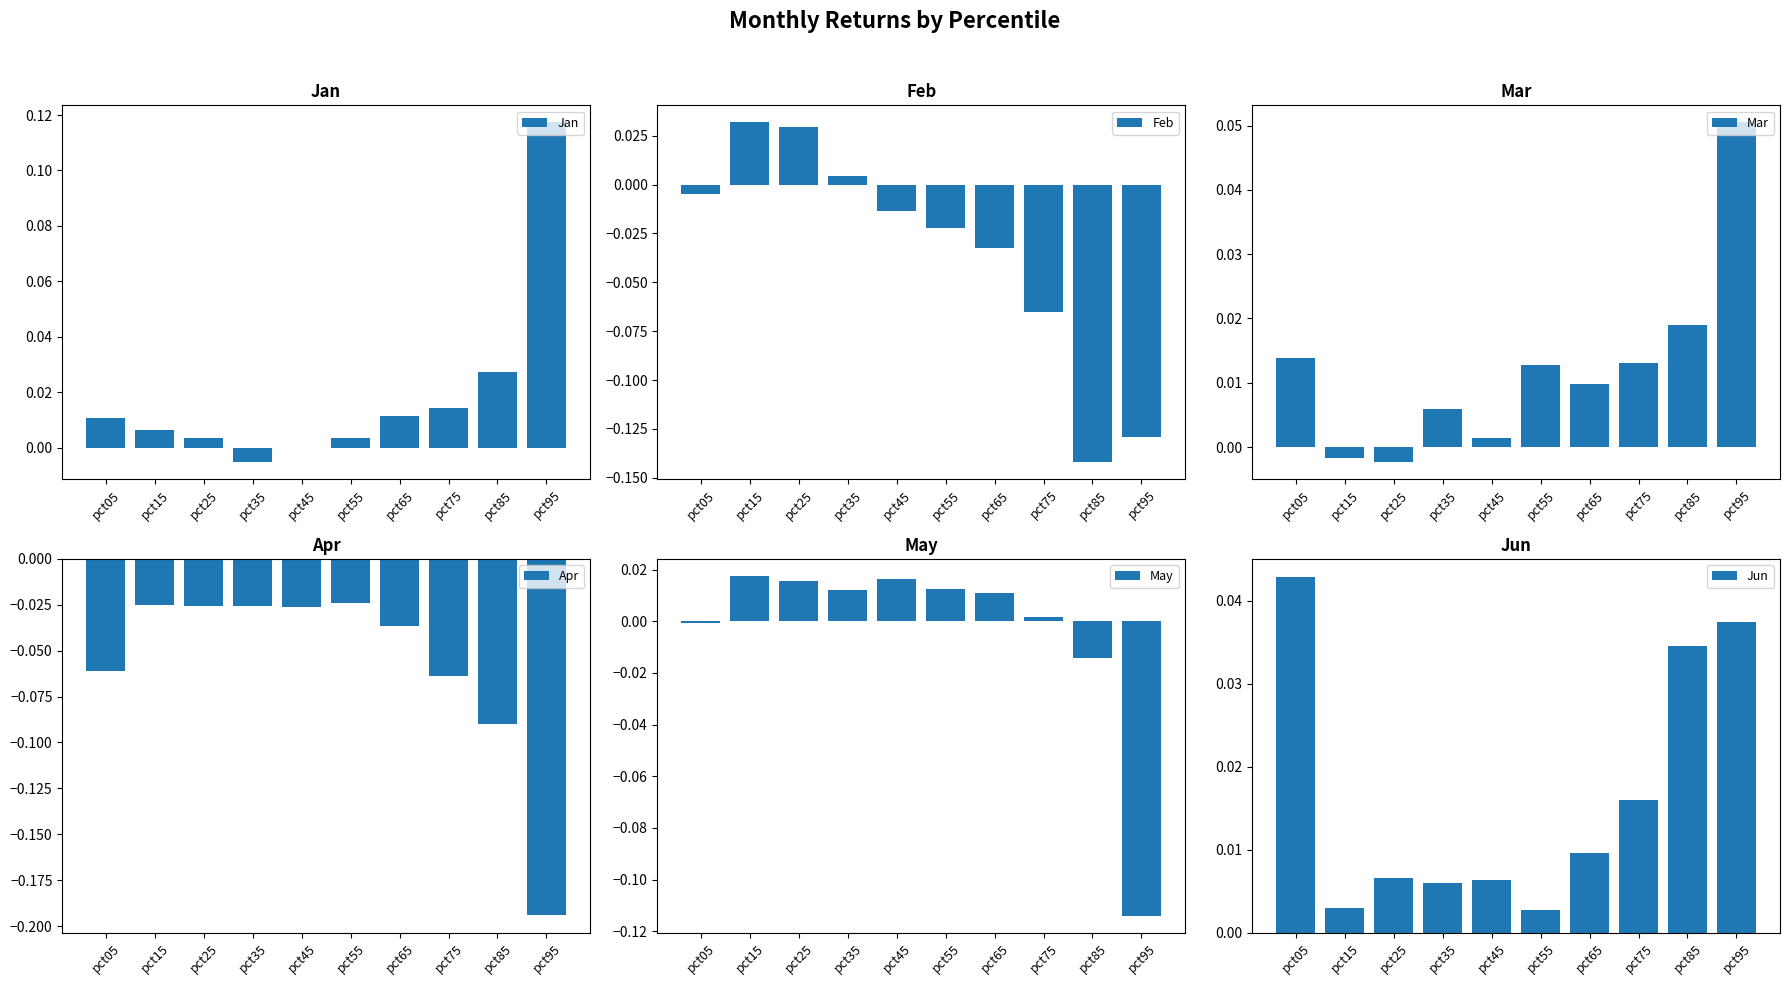

The value of Jun at pct95 is 0.0. True or false?

True